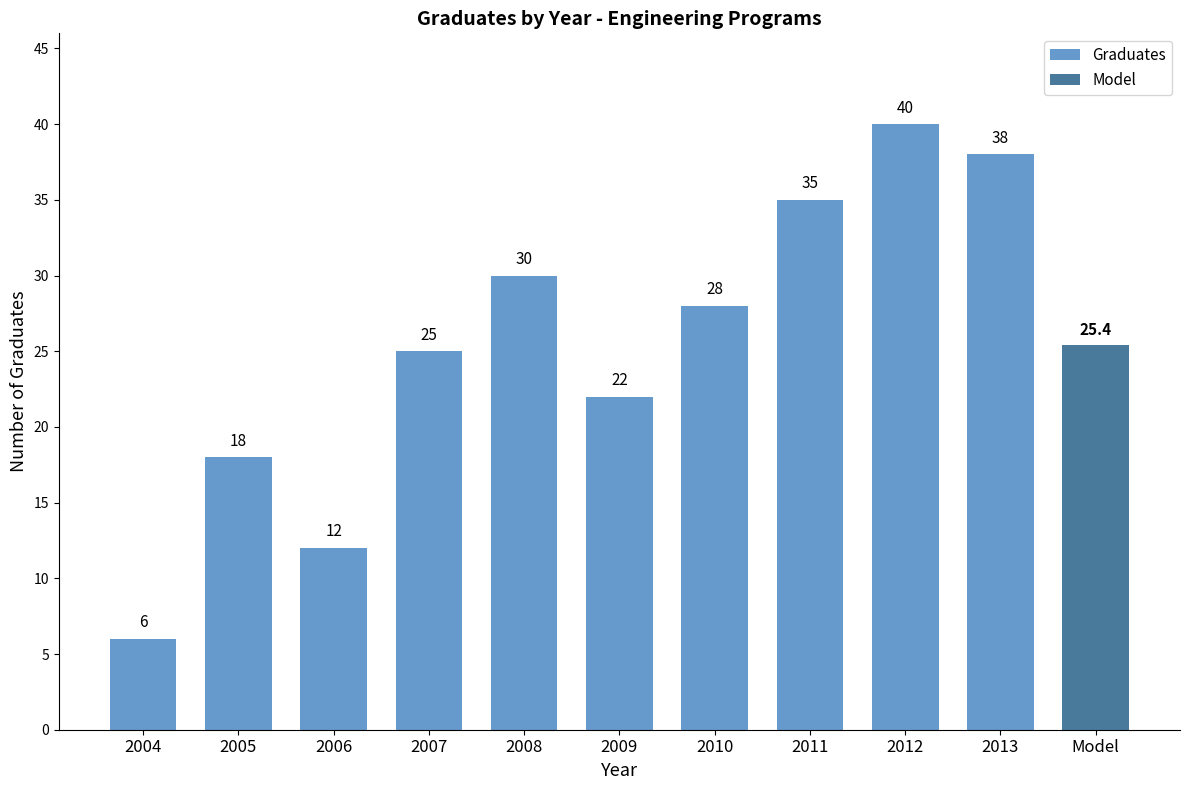

The value at 2012 is 9. True or false?

False